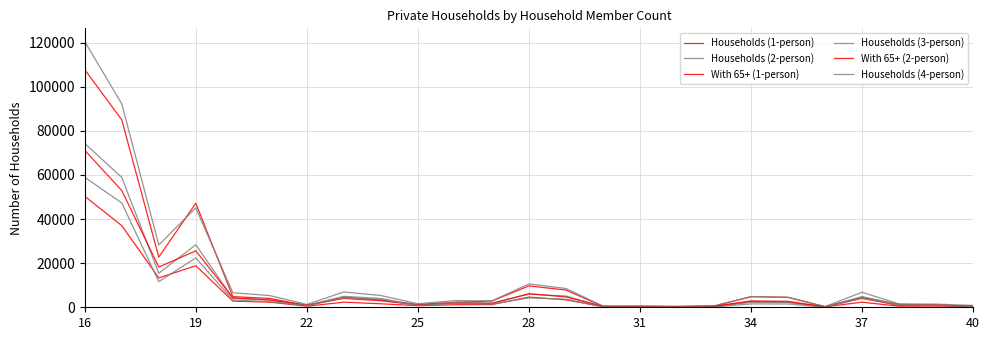

How many interior local peaks does the Households (1-person) series have?

6